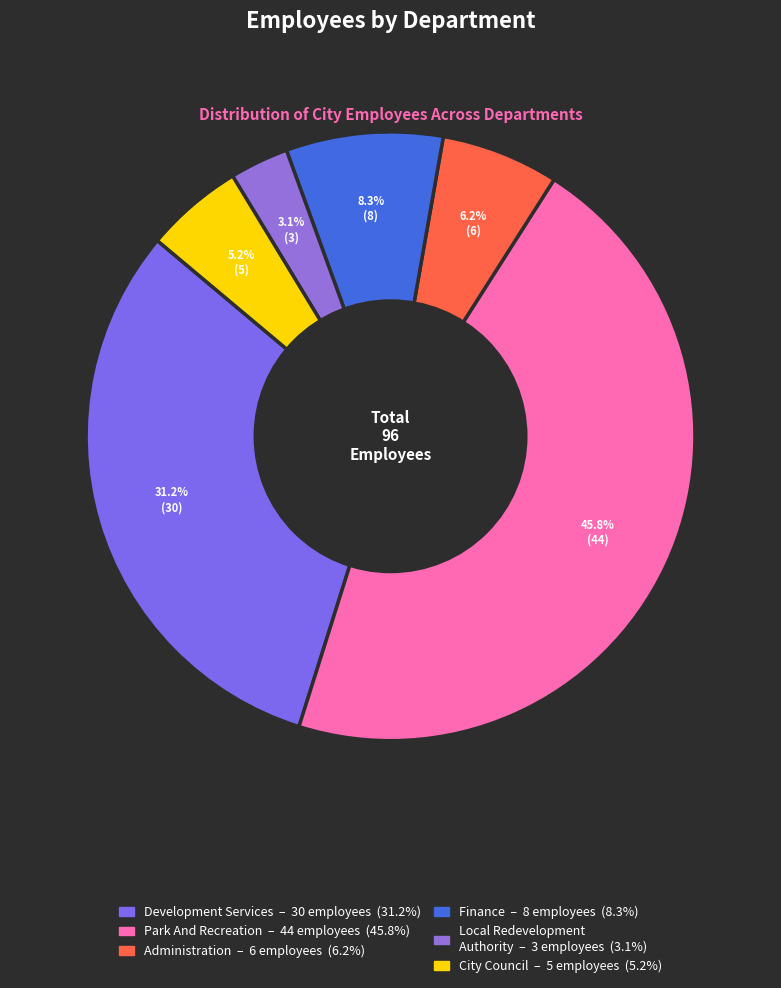

To the nearest percent, what percentage of the pie is Development Services?

31%